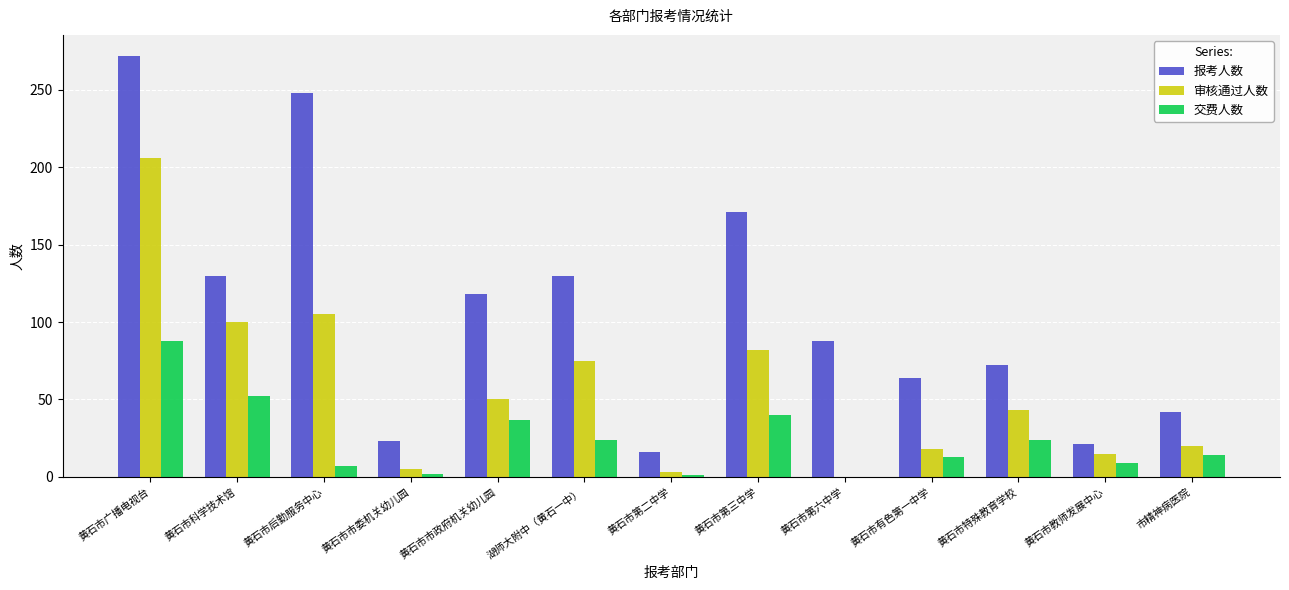

What is the maximum value shown in the chart?

272